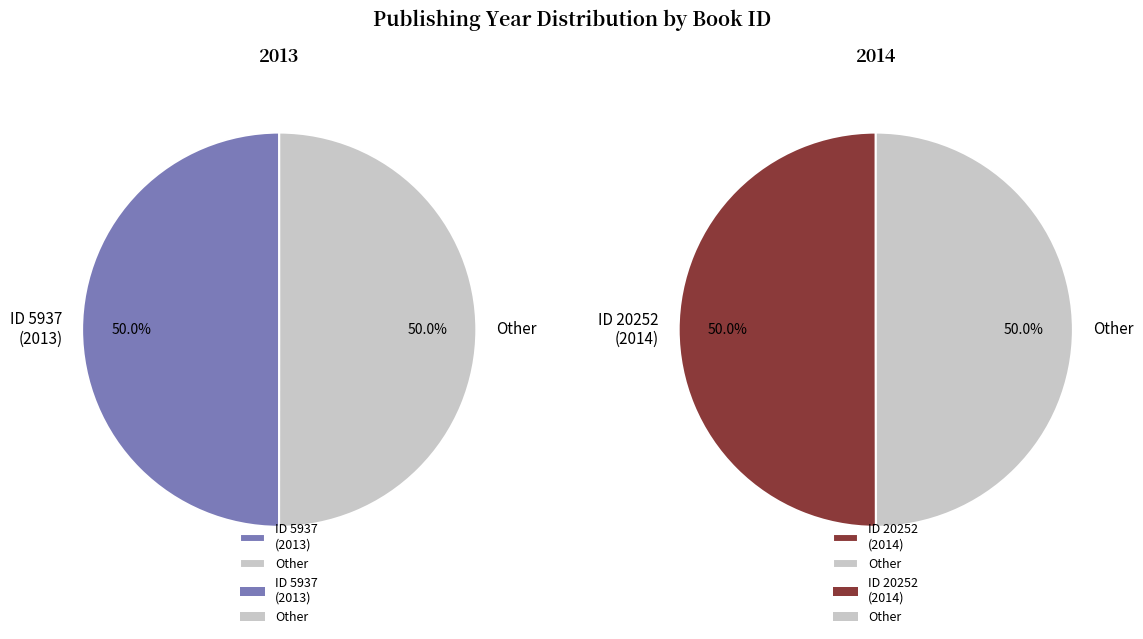

Does 5937 represent more than half of the total?

No